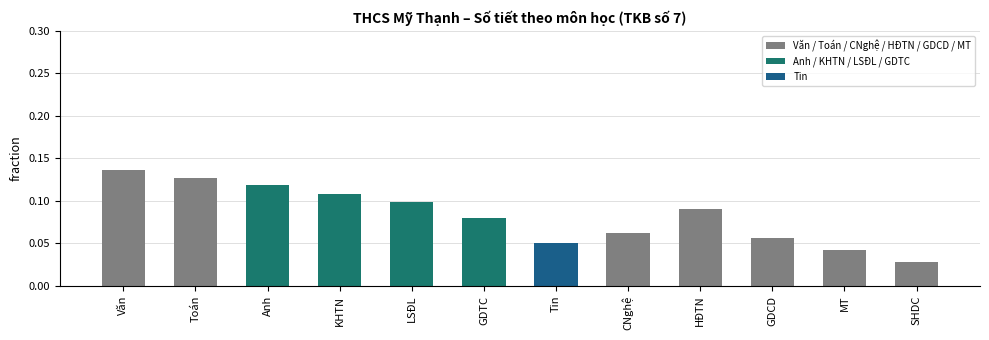

True or false: the data shows 0.1 at Tin.

True